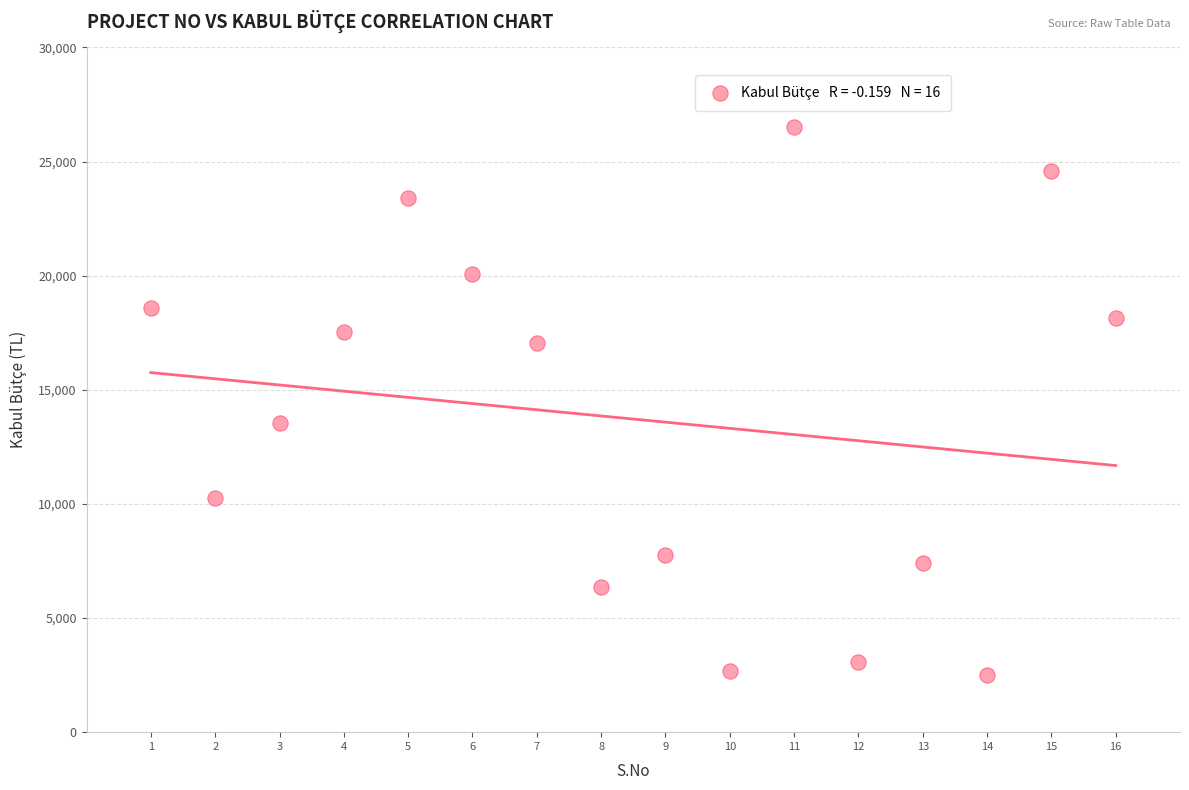

What is the range of Y values (max minus min)?

24000.0